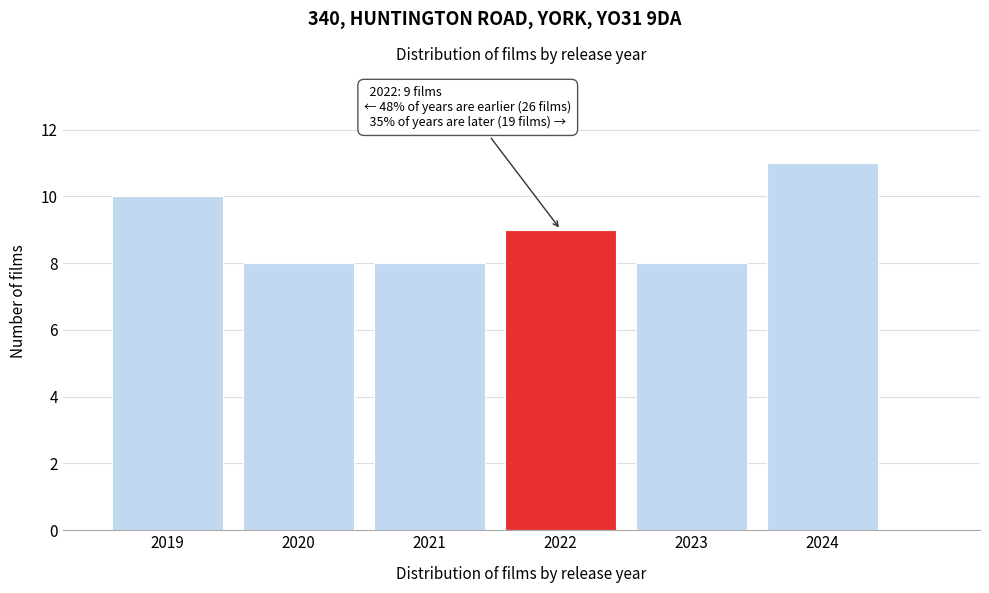

Reading left to right, what are all the values shown in this chart?

10	8	8	9	8	11